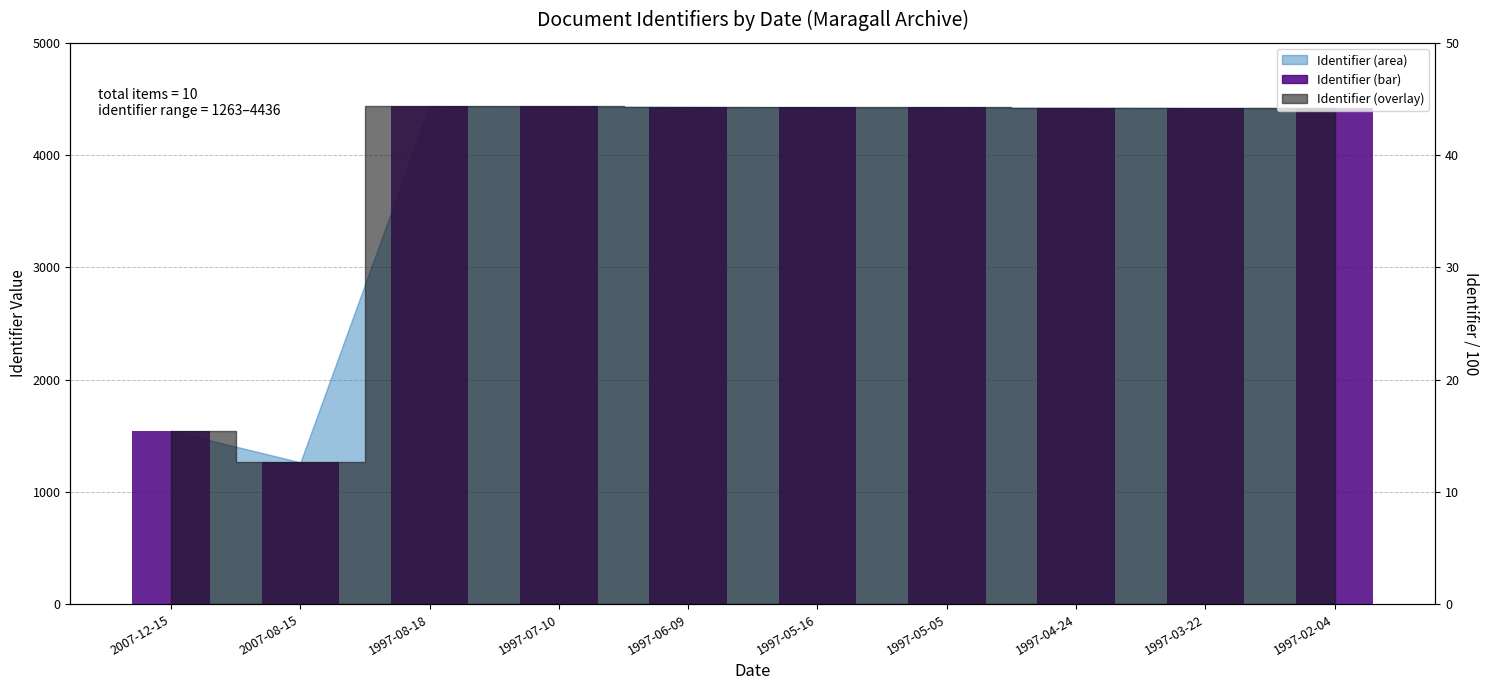

How many bars are there in total?

10